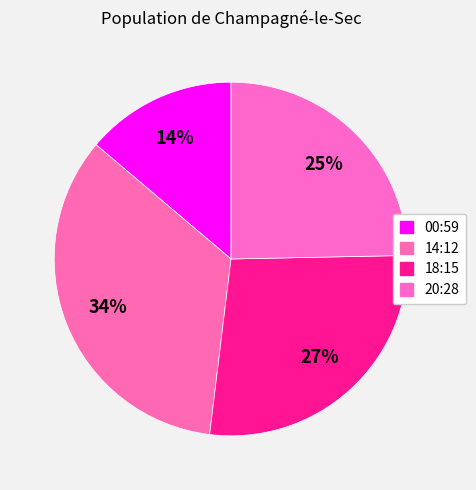

To the nearest percent, what is the difference between the largest and smallest slice percentages?

20%